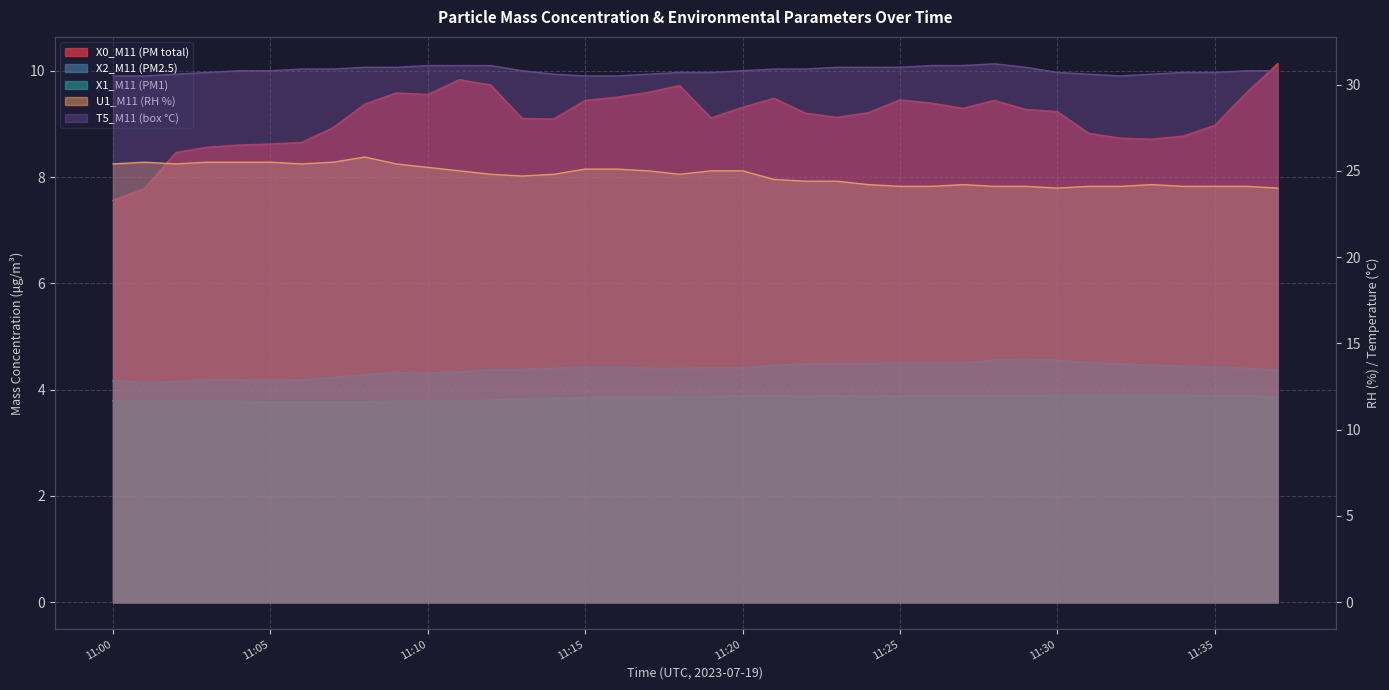

Rank the series by their maximum value, from highest to lowest.

T5_M11 (box °C), U1_M11 (RH %), X0_M11 (PM total), X2_M11 (PM2.5), X1_M11 (PM1)